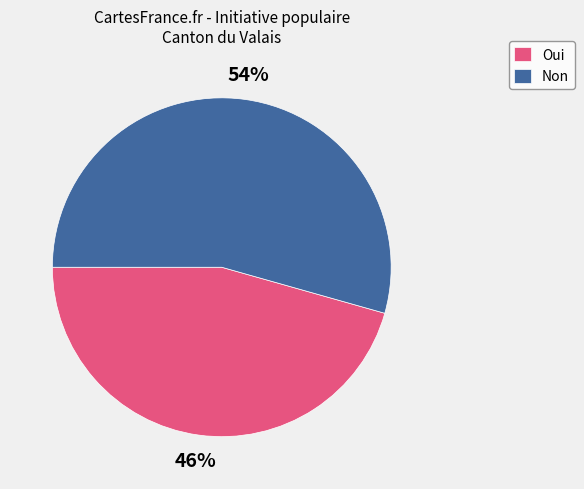

Which category accounts for the majority?

Non